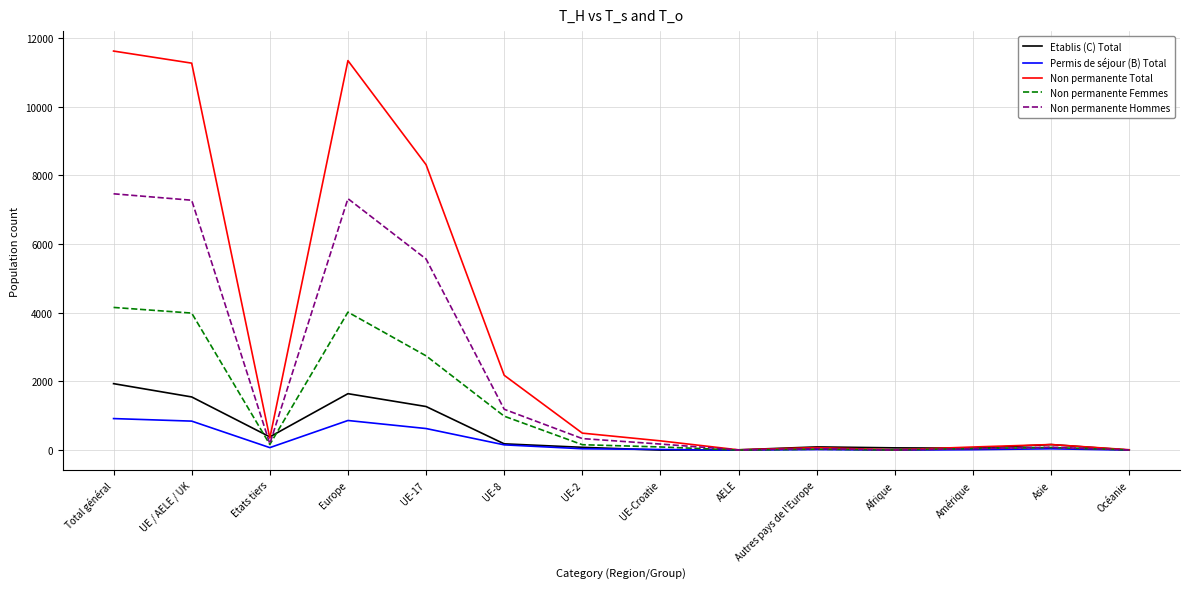

What is the maximum value shown in the chart?

11623